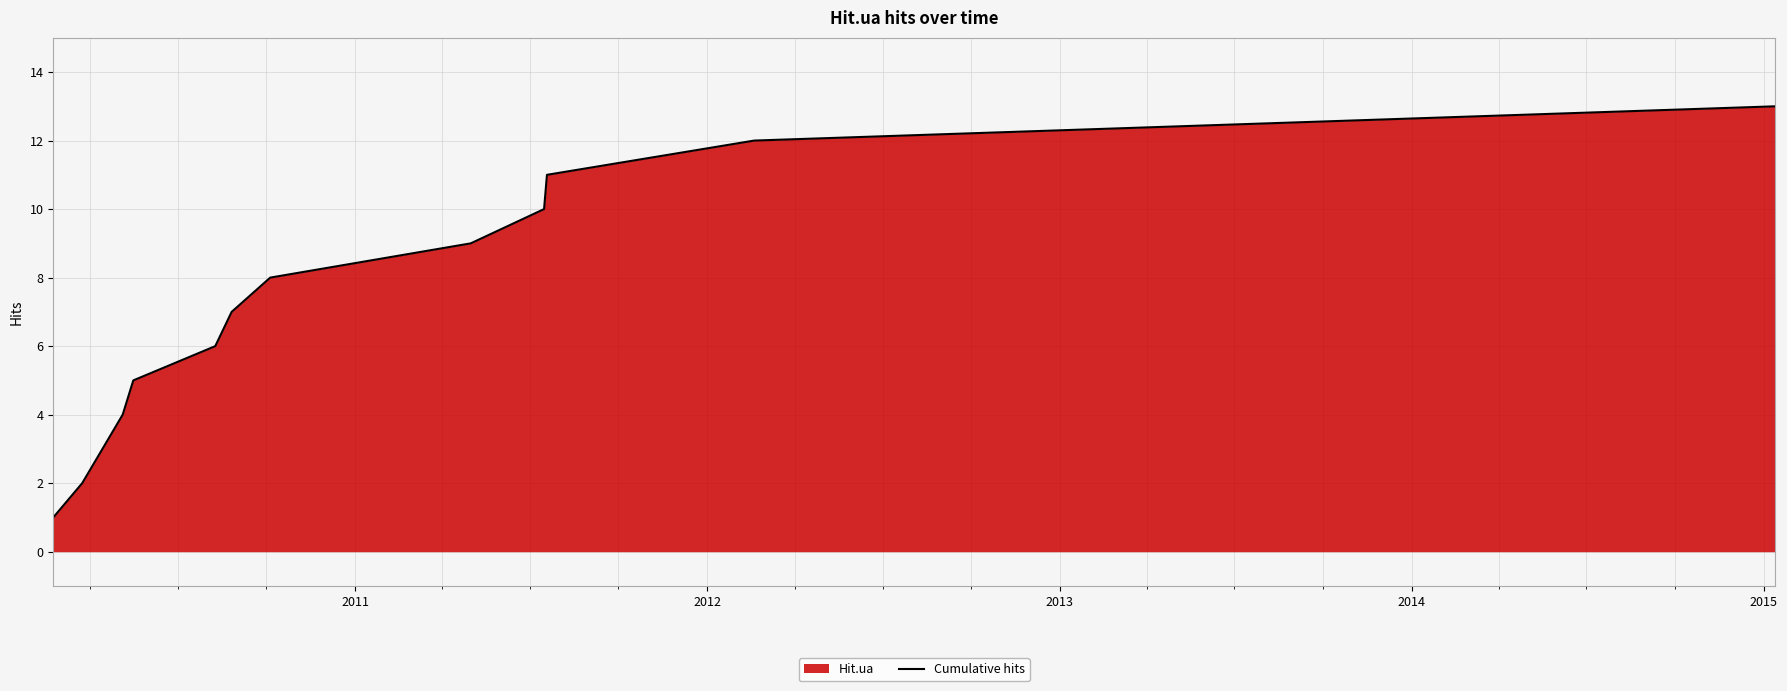

What is the greatest value displayed?

13